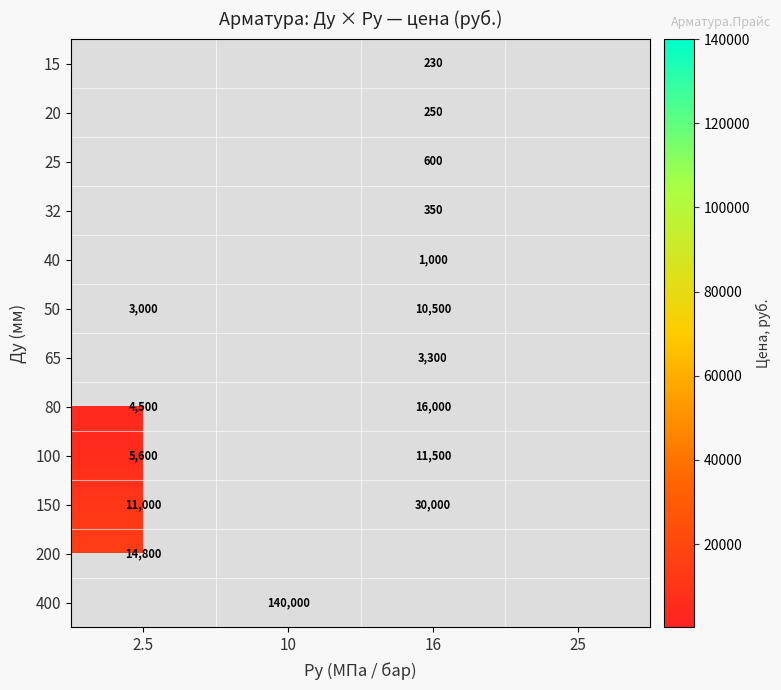

True or false: 65 has a value of 5791 at 16.

False